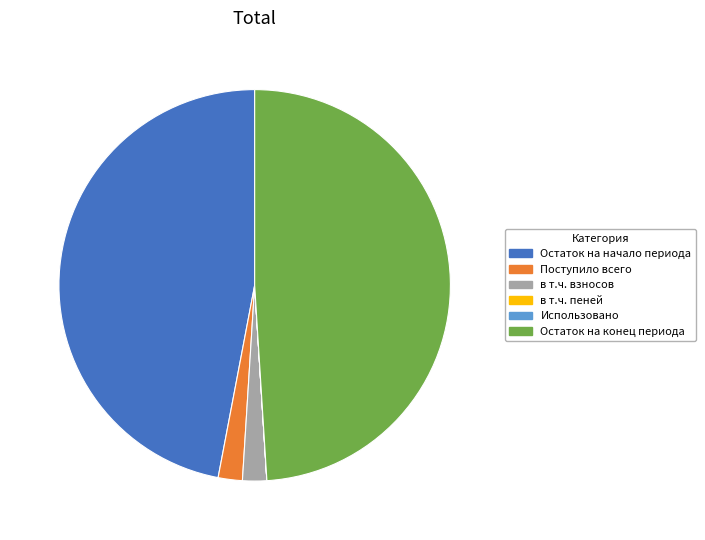

Which has a higher value, Остаток на начало периода or Остаток на конец периода?

Остаток на конец периода